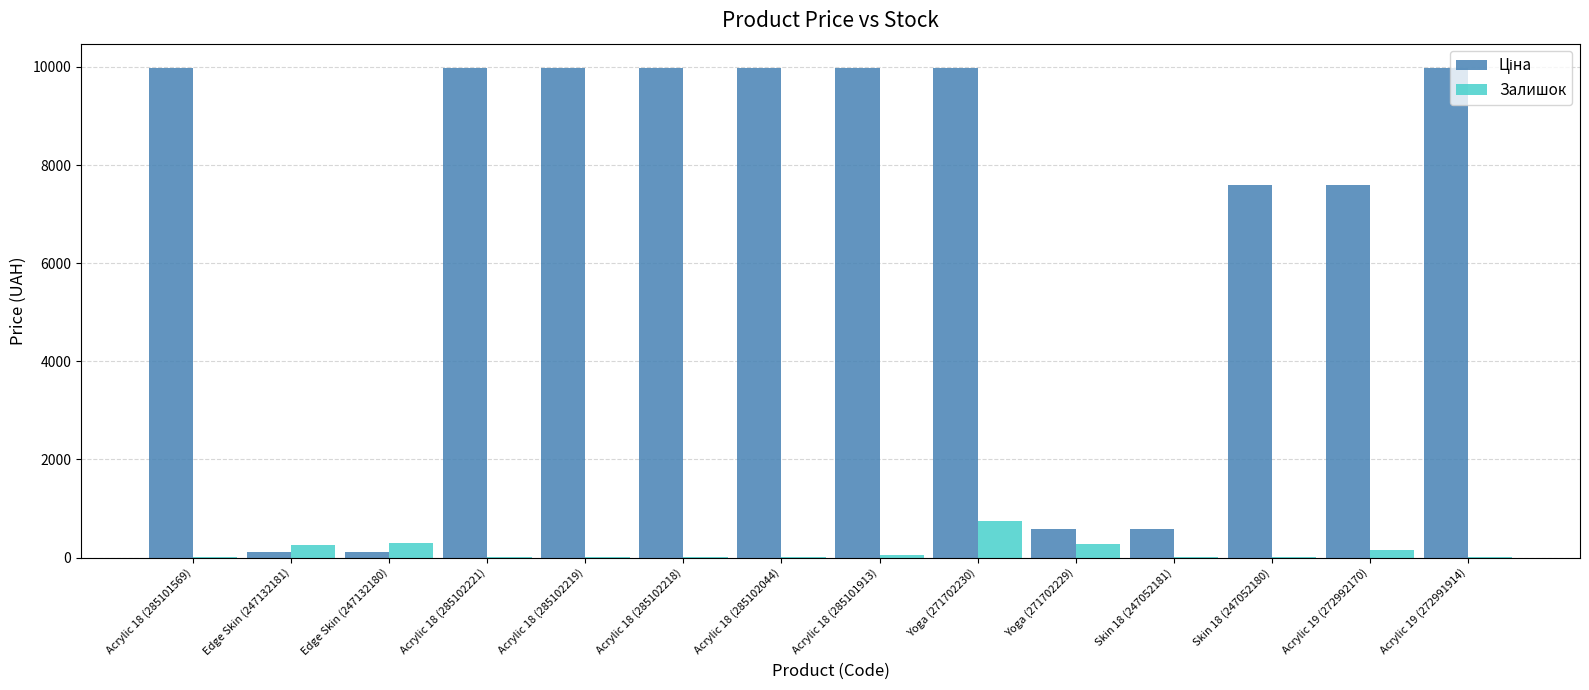

At which category is the sum across all series the highest?

Yoga (271702230)